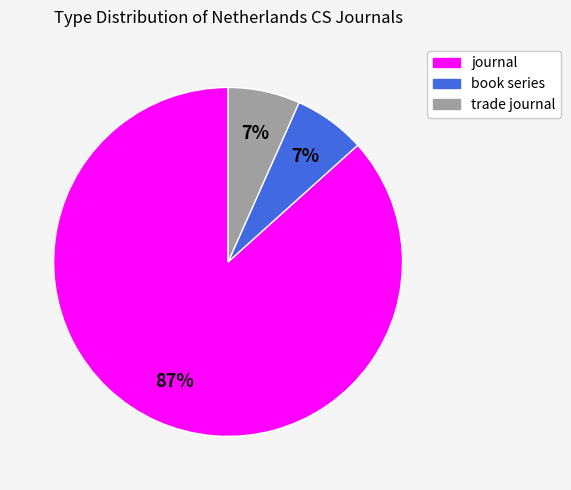

To the nearest percent, what is the average slice percentage?

33%